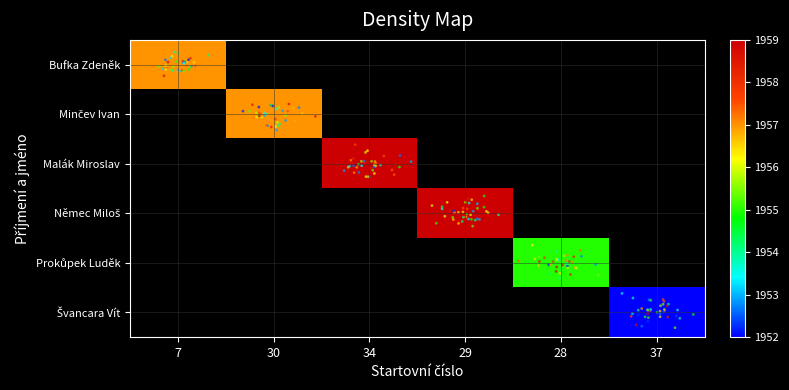

Which has a higher value, 7 or 37?

7